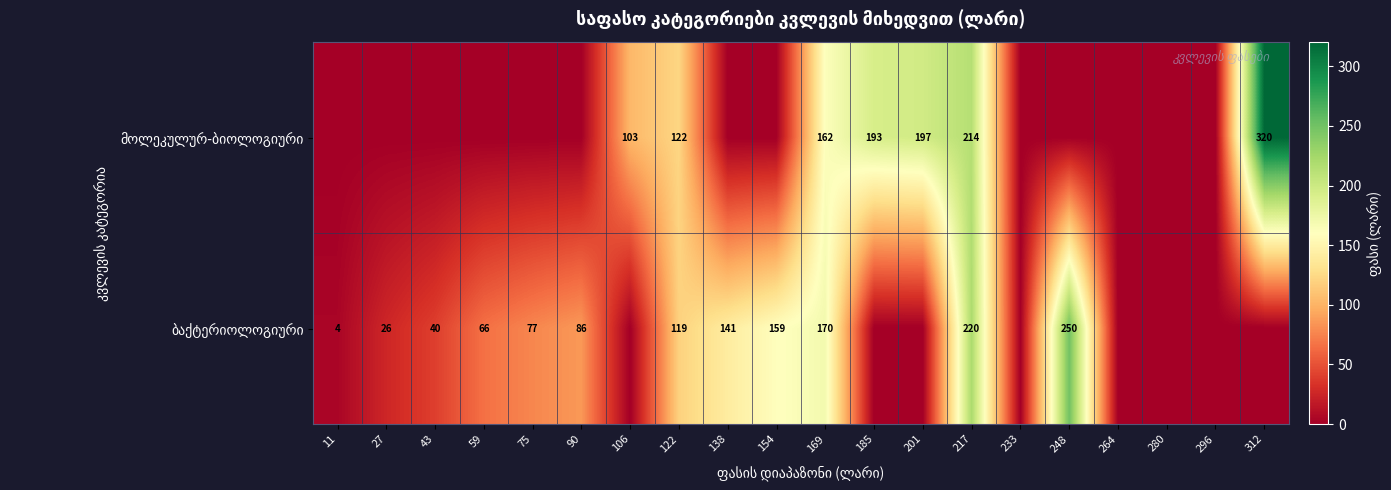

Between 27 and 185, which is larger?

185